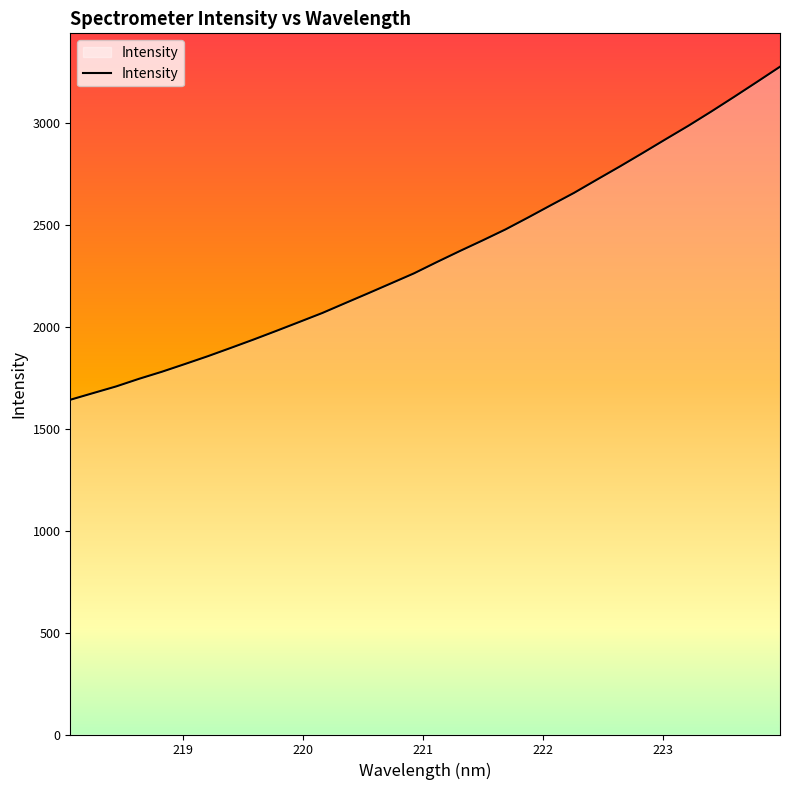

What is the smallest value displayed?

1641.6